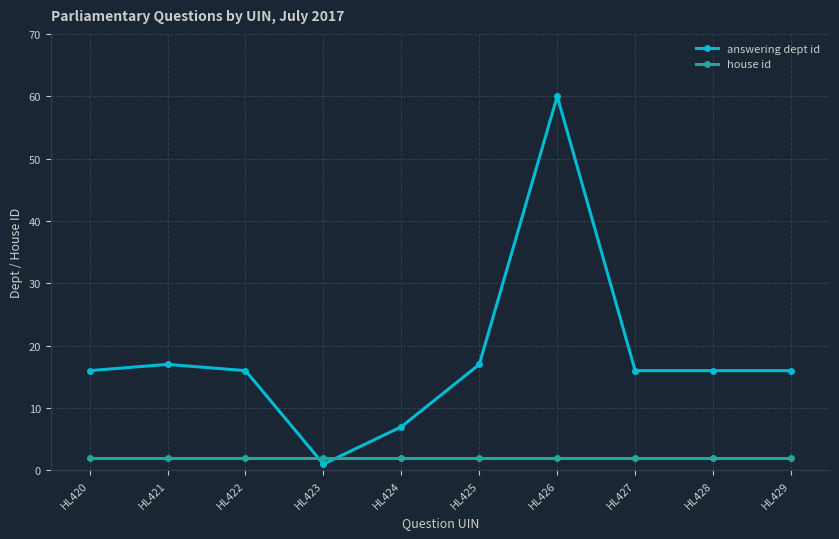

How many series are shown in this chart?

2